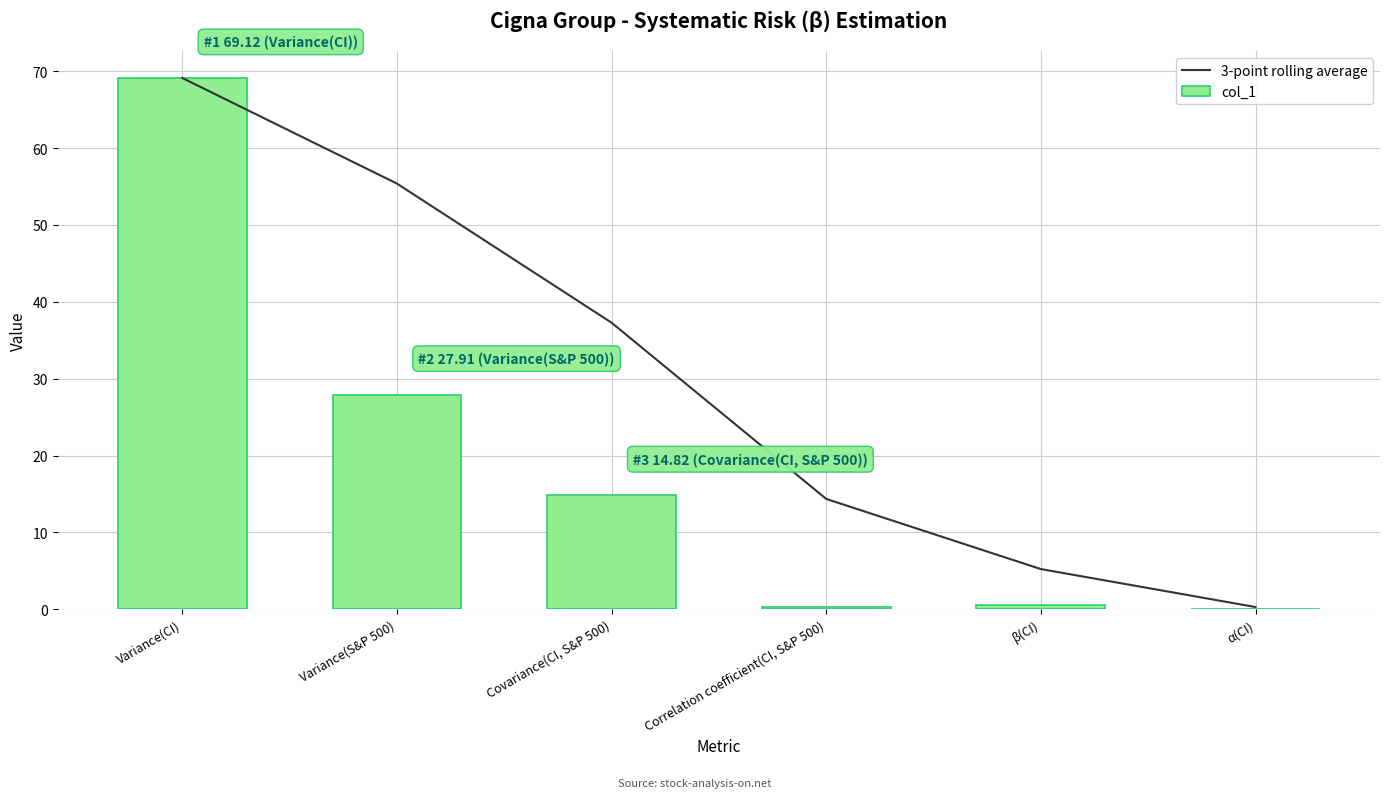

Is the value of 3-point rolling average at β(CI) greater than the value of col_1 at Correlation coefficient(CI, S&P 500)?

Yes